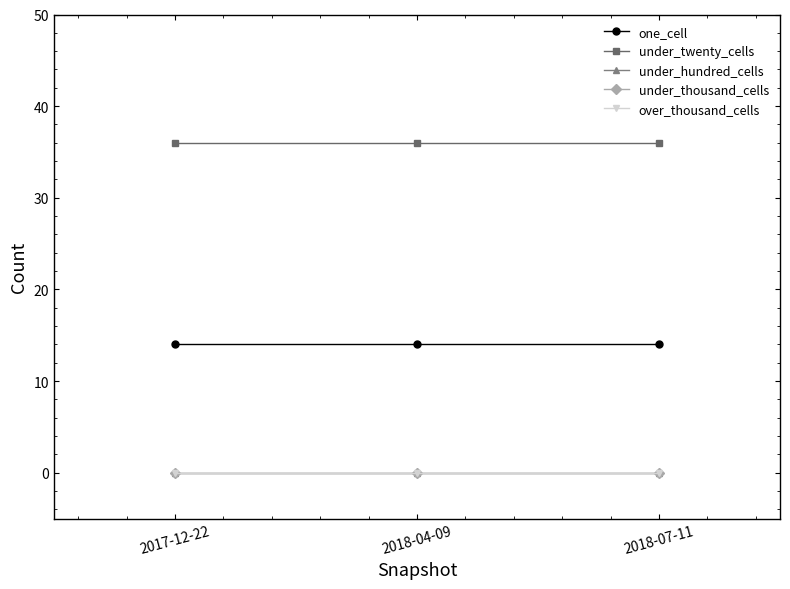

Which series has the largest total across all categories?

under_twenty_cells